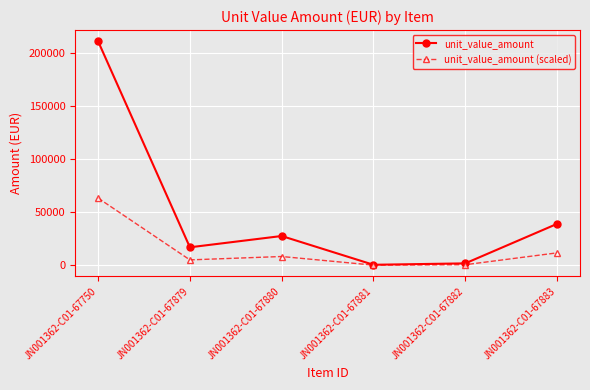

What is the sum of all unit_value_amount values?

297199.4